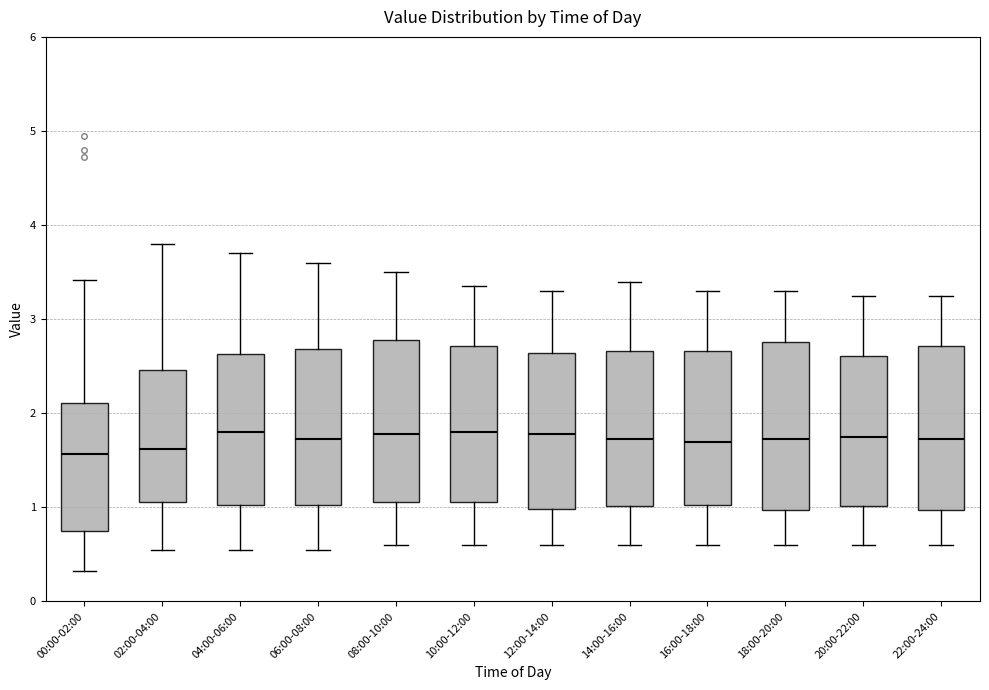

Reading left to right, read every box against the y-axis: the position of its median line, the range the box covers, and the ends of its whiskers. The values are not printed on the chart, so give them approximately, as read against the axis.

00:00-02:00: median 1.6, box 0.8 to 2.1, whiskers 0.3 to 3.4
02:00-04:00: median 1.6, box 1.1 to 2.5, whiskers 0.6 to 3.8
04:00-06:00: median 1.8, box 1.0 to 2.6, whiskers 0.6 to 3.7
06:00-08:00: median 1.7, box 1.0 to 2.7, whiskers 0.6 to 3.6
08:00-10:00: median 1.8, box 1.1 to 2.8, whiskers 0.6 to 3.5
10:00-12:00: median 1.8, box 1.1 to 2.7, whiskers 0.6 to 3.4
12:00-14:00: median 1.8, box 1.0 to 2.6, whiskers 0.6 to 3.3
14:00-16:00: median 1.7, box 1.0 to 2.7, whiskers 0.6 to 3.4
16:00-18:00: median 1.7, box 1.0 to 2.7, whiskers 0.6 to 3.3
18:00-20:00: median 1.7, box 1.0 to 2.8, whiskers 0.6 to 3.3
20:00-22:00: median 1.8, box 1.0 to 2.6, whiskers 0.6 to 3.3
22:00-24:00: median 1.7, box 1.0 to 2.7, whiskers 0.6 to 3.3